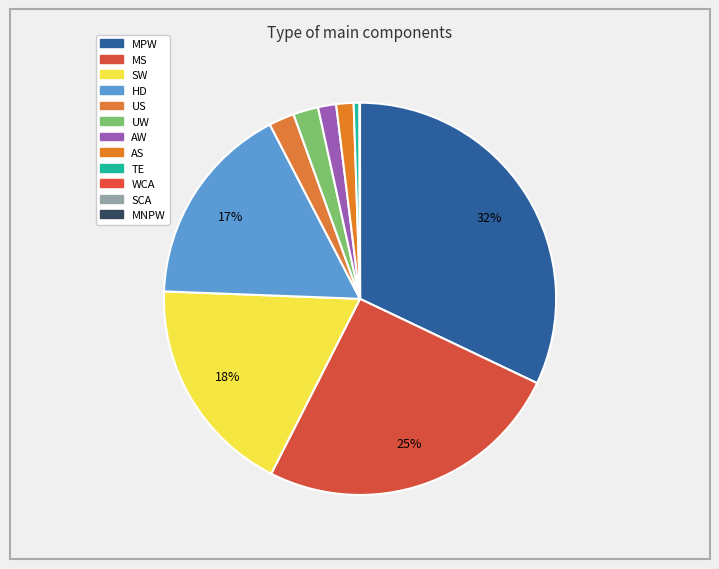

How much of the chart is everything except MPW?

67.9%